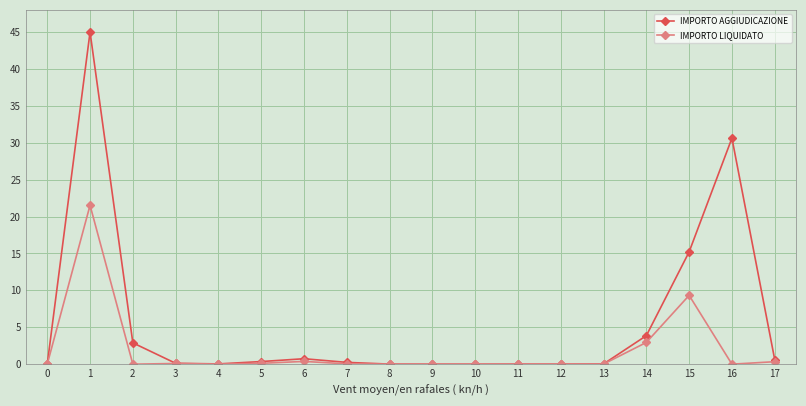

True or false: IMPORTO AGGIUDICAZIONE has a value of 45.0 at 1.

True